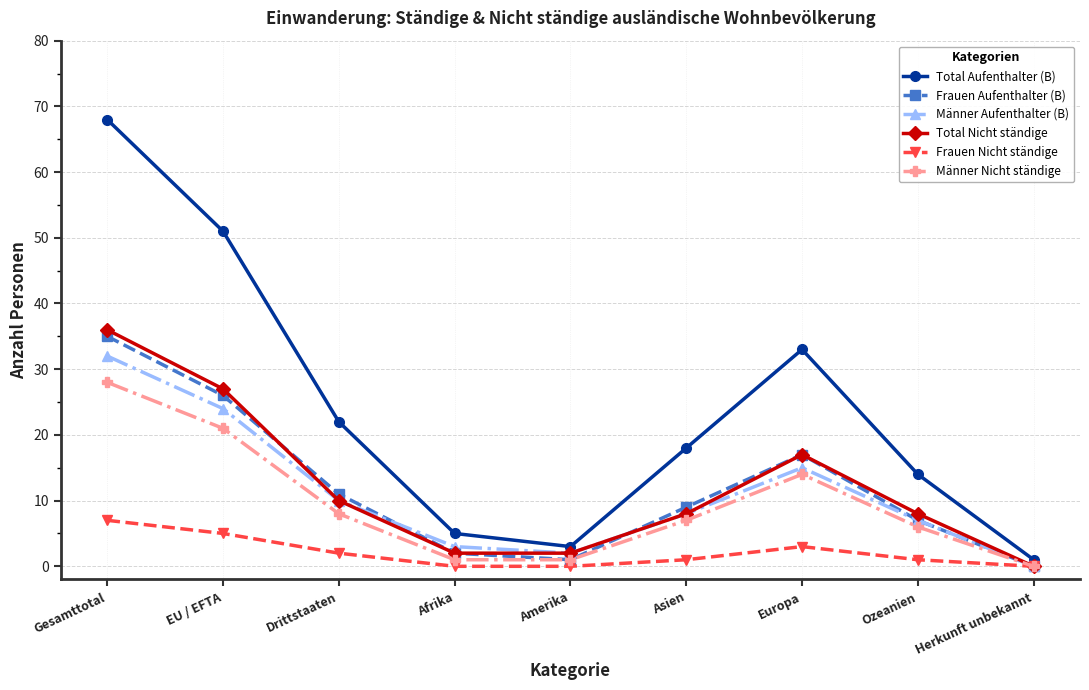

At which label does Total Nicht ständige first exceed 8?

Gesamttotal